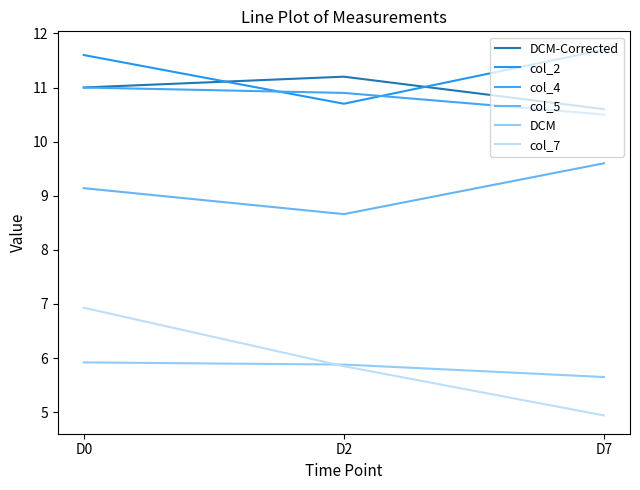

What is the value of the DCM point at the 3rd from the left?

5.7